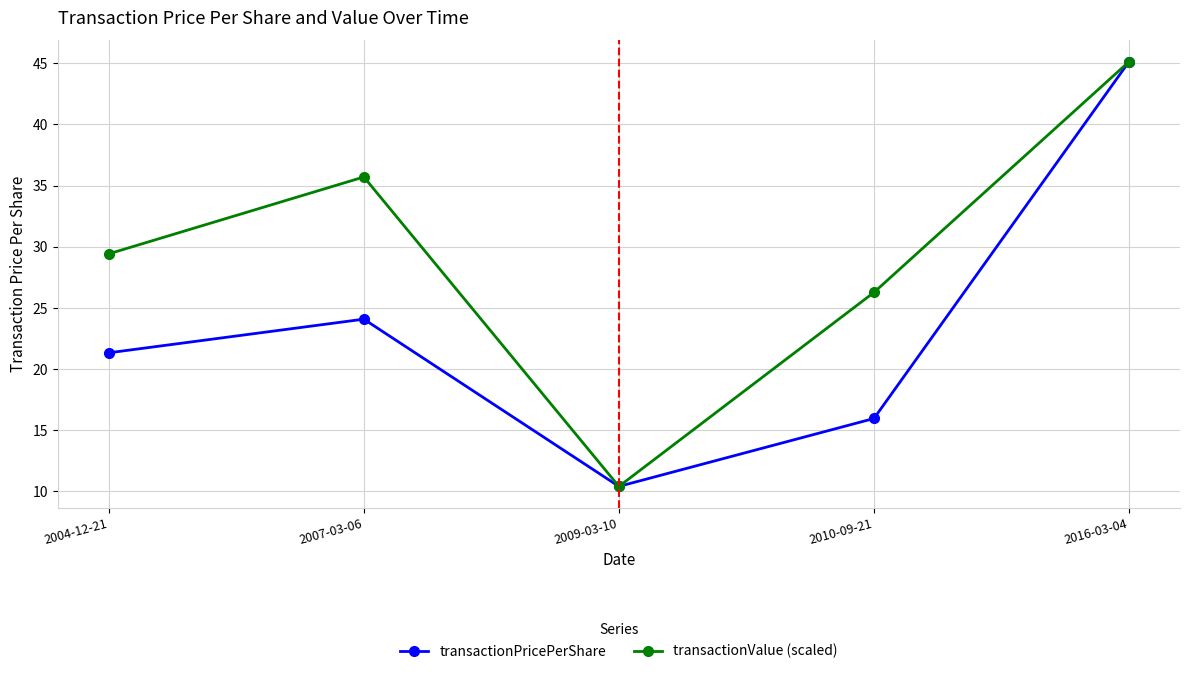

How many values in the transactionValue (scaled) series are below 29?

2